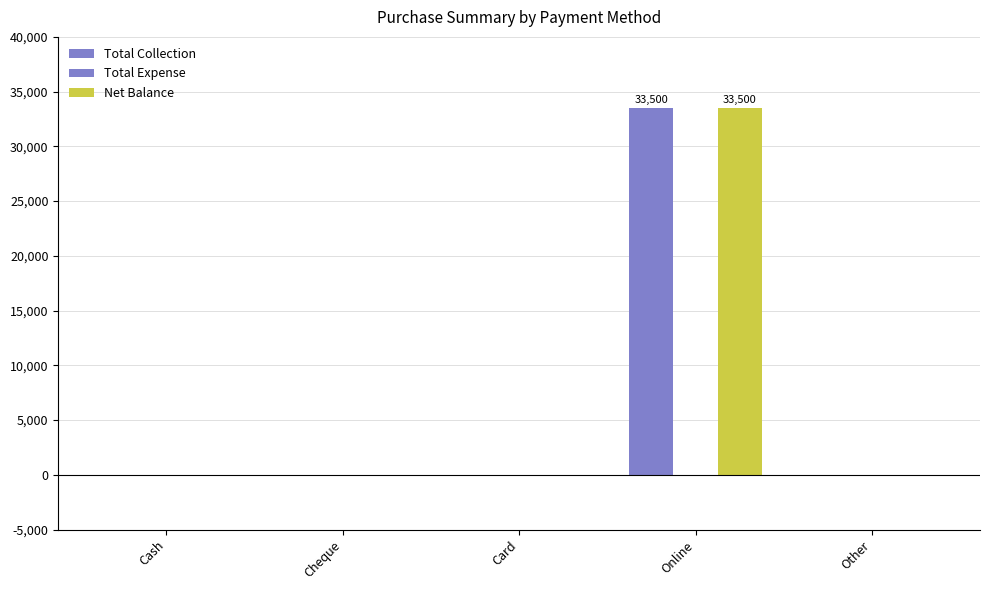

Does the chart contain stacked bars?

No